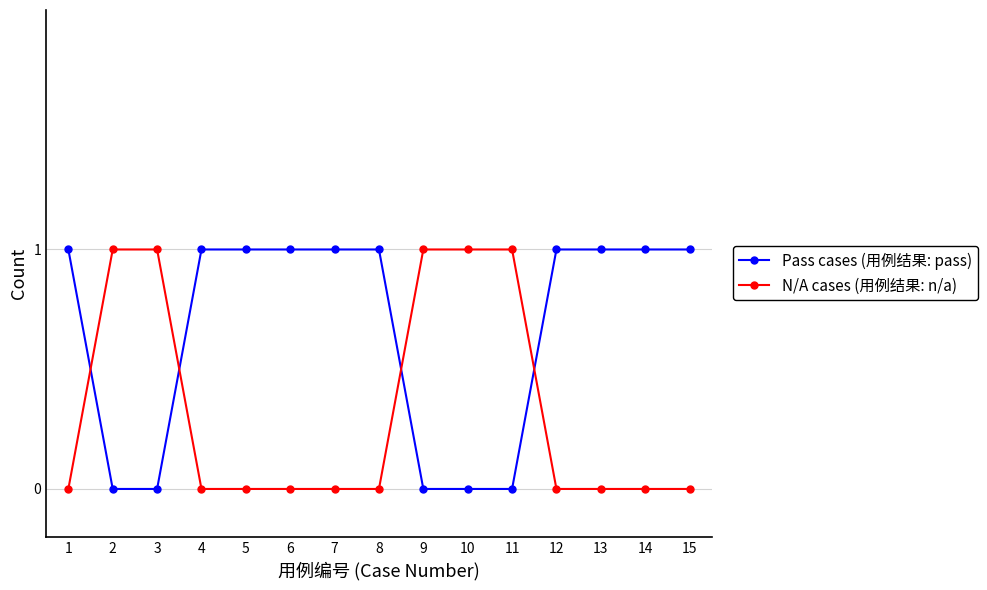

What is the value of the Pass cases (用例结果: pass) point at the 6th from the left?

1